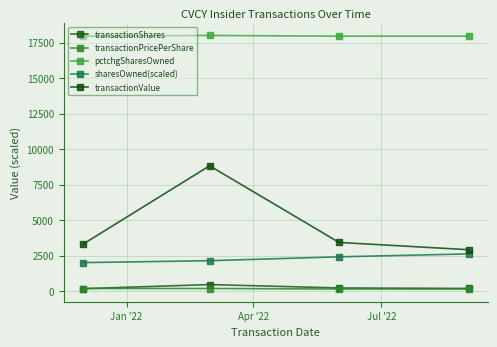

What is the difference between the maximum and second lowest values in the transactionShares series?

274.0